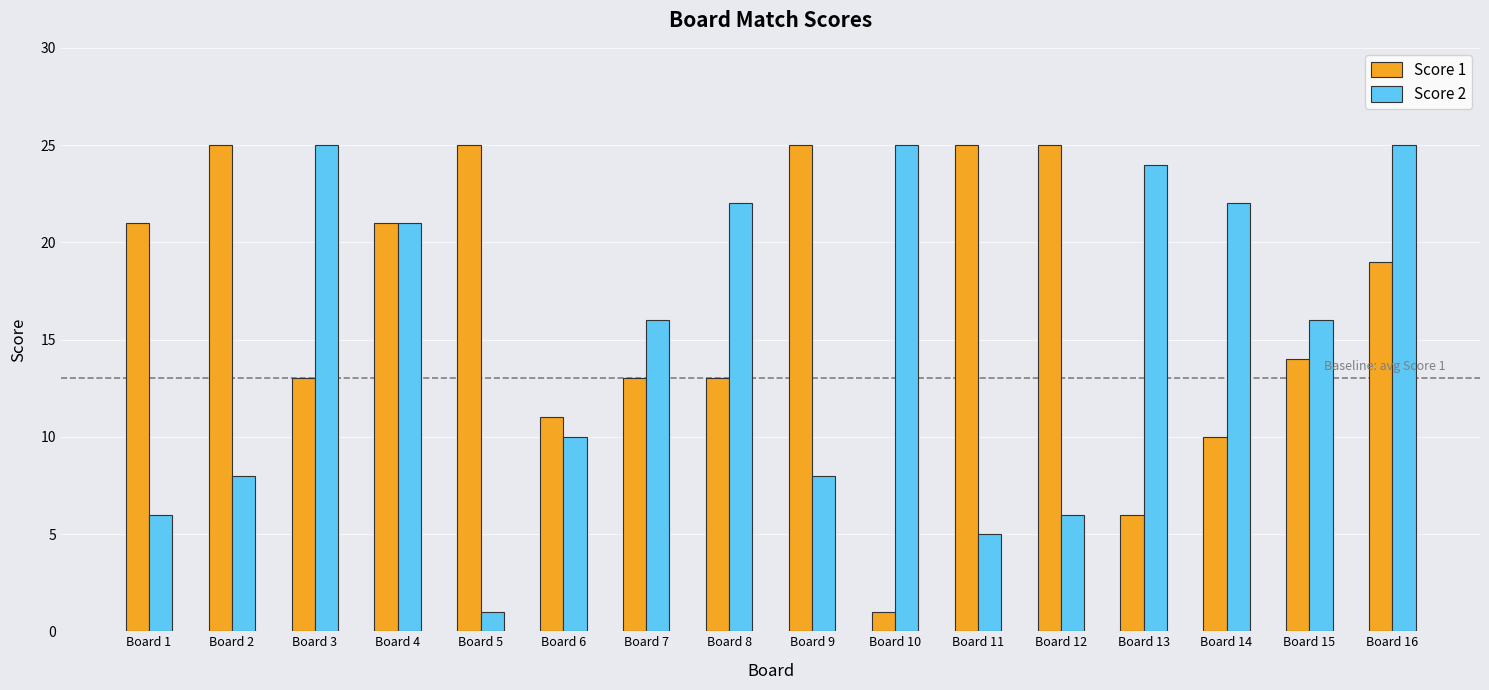

What is the minimum value shown in the chart?

1